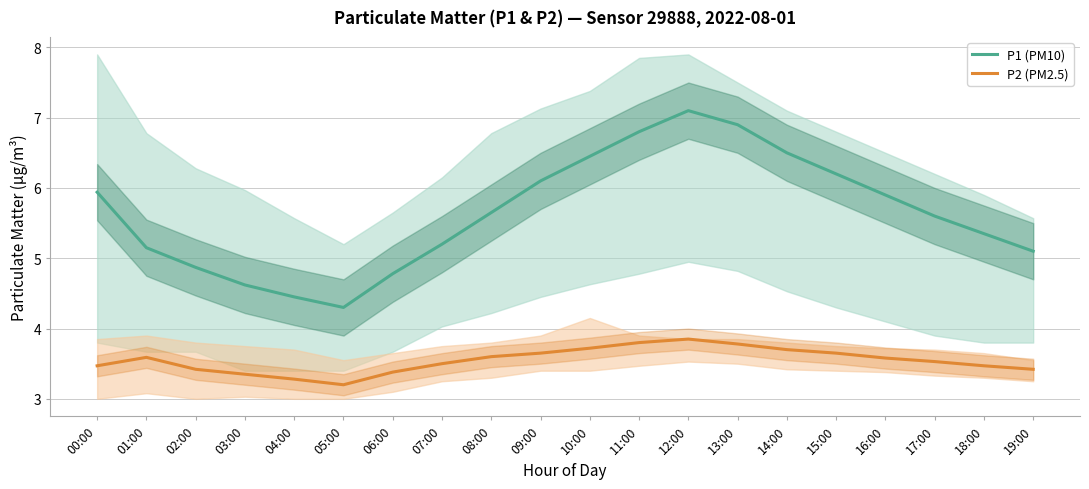

True or false: P1 (PM10) has a value of 5.7 at 08:00.

True